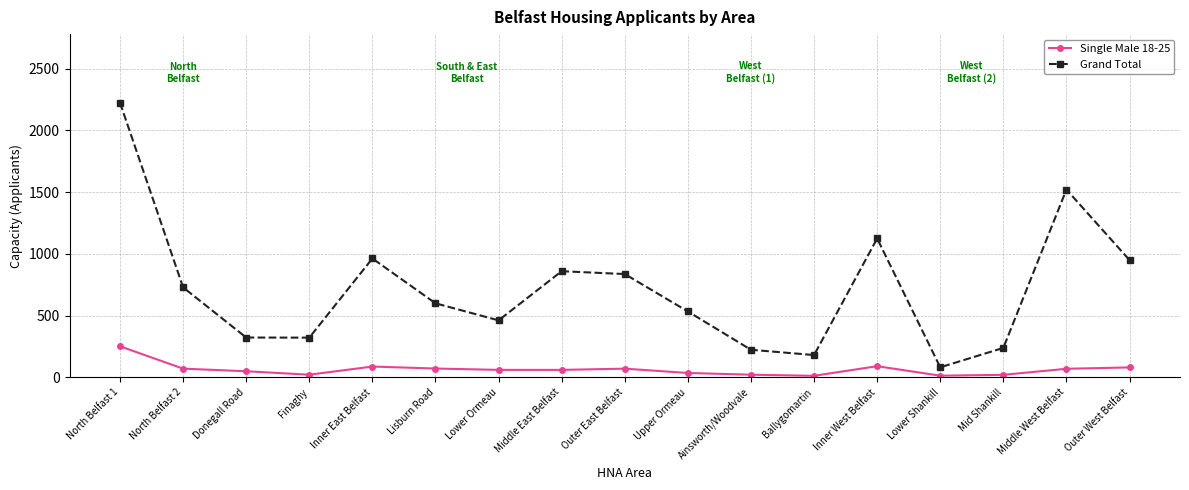

True or false: Grand Total and Single Male 18-25 intersect in this chart.

False